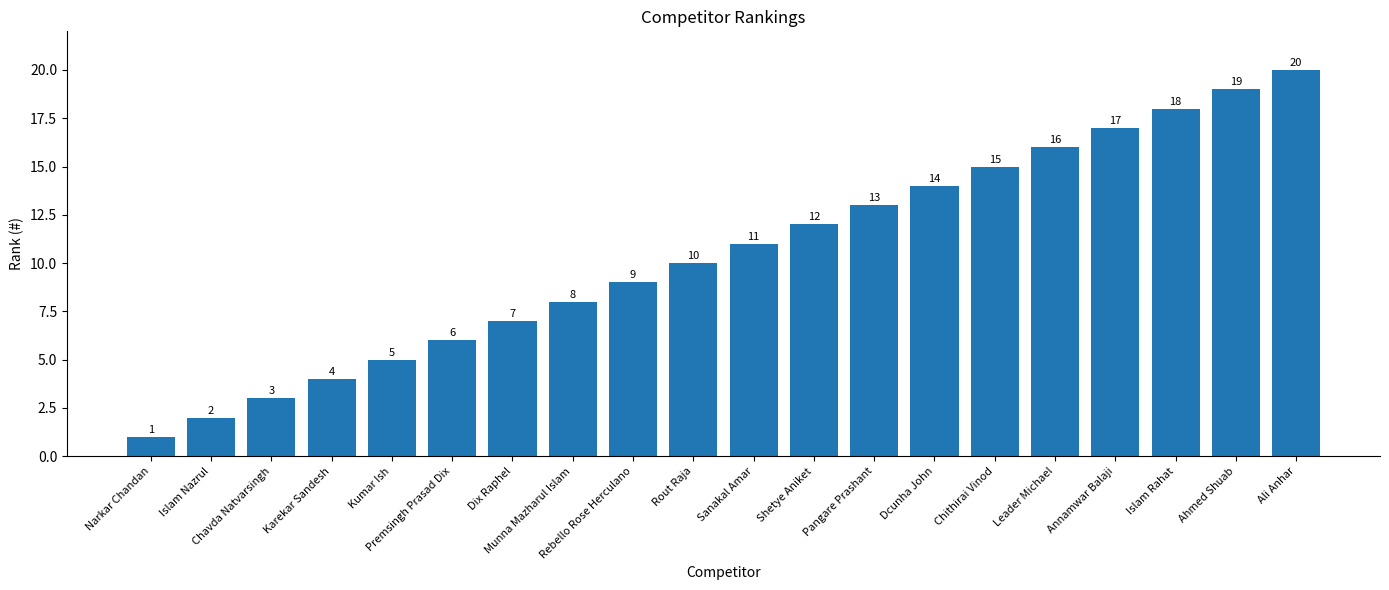

Which label corresponds to the largest value in the chart?

Ali Anhar